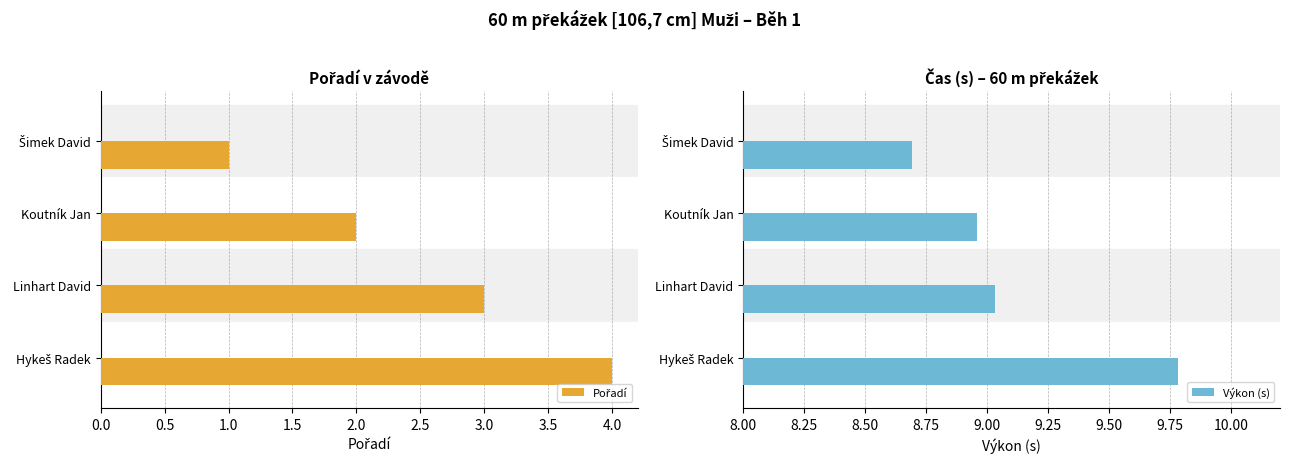

True or false: Výkon (s) has a value of 12.7 at Koutník Jan.

False